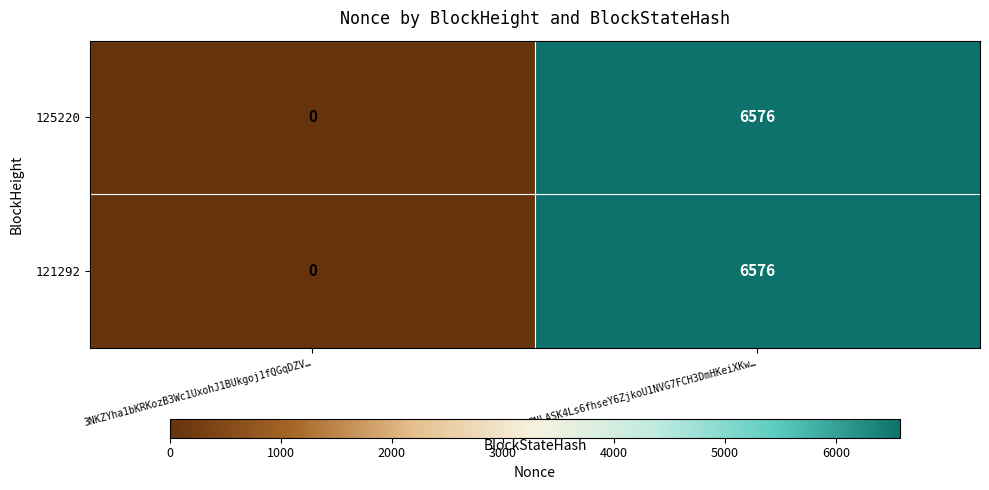

What is the average value of the 125220 series?

3288